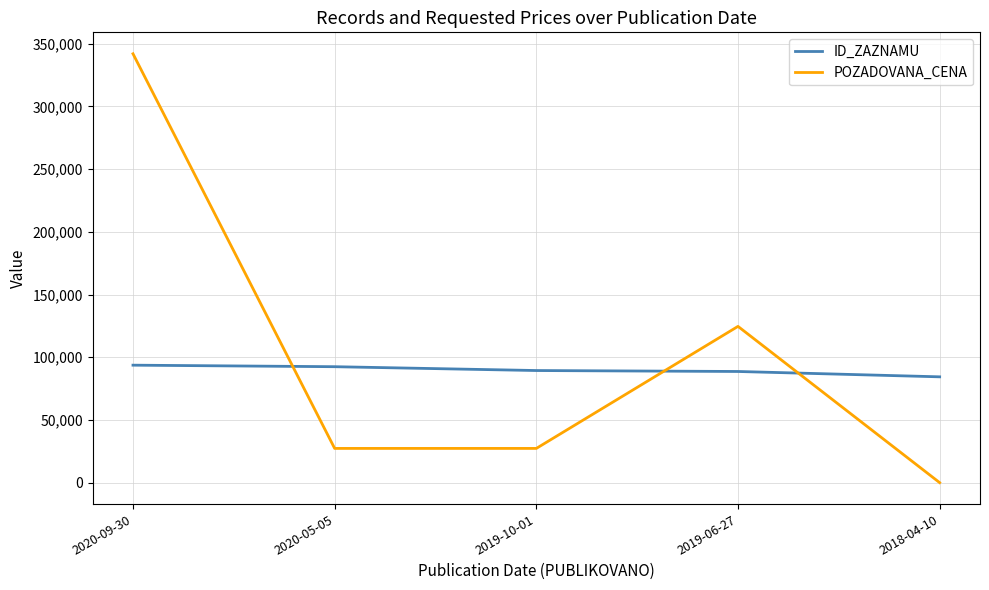

Where does the POZADOVANA_CENA series first go above 27300?

2020-09-30